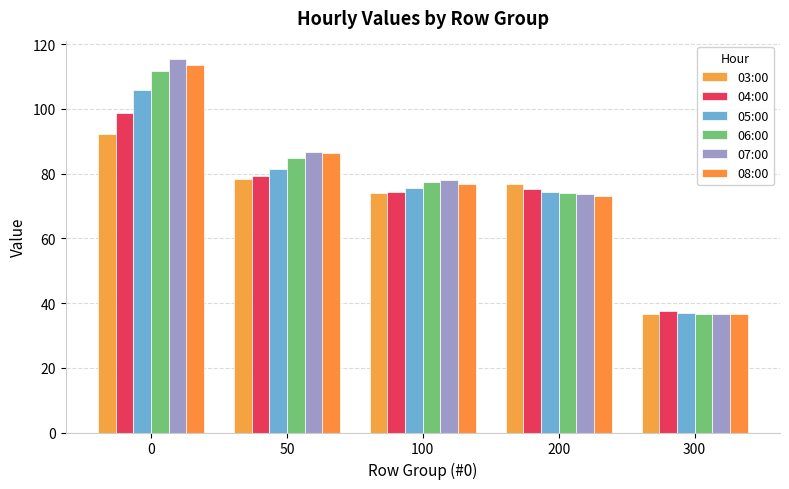

Where is 05:00 nearest to the value 71?

200